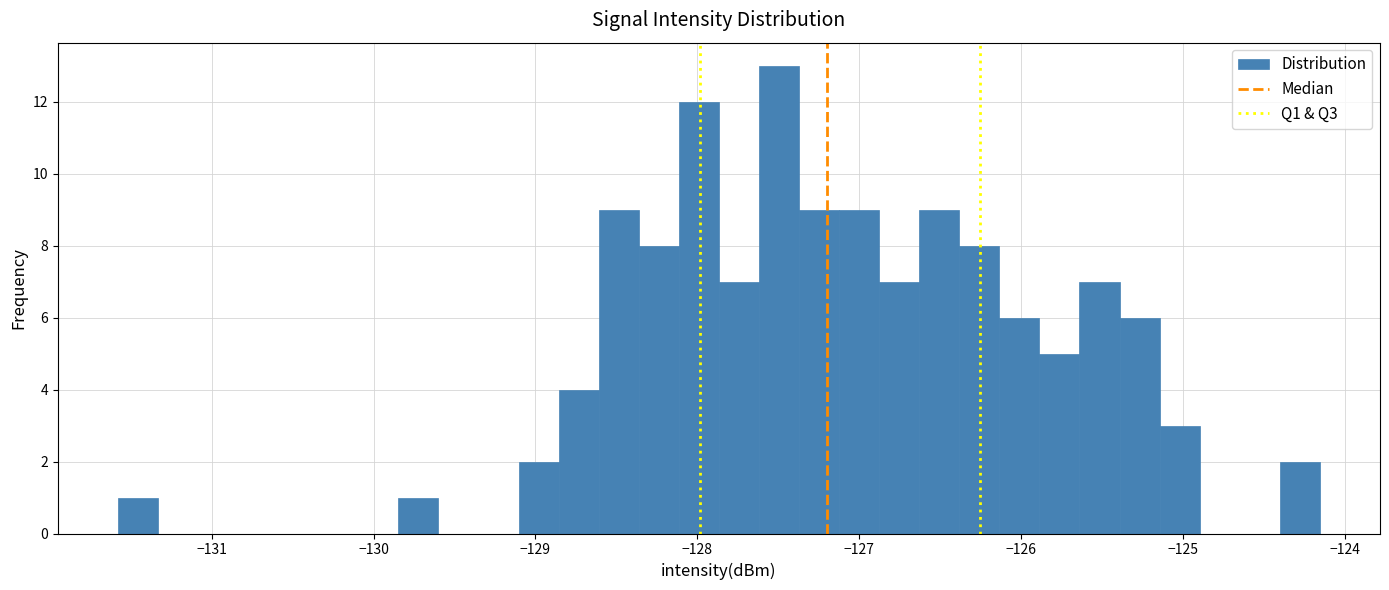

Around what value on the x-axis is the tallest bar? Give the approximate position of its centre, as read against the axis.

-127.5